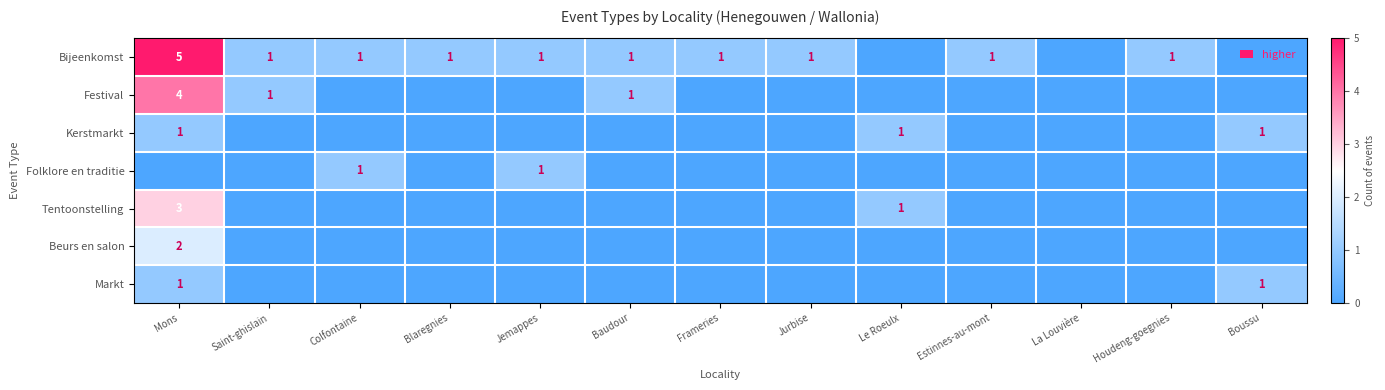

At which category does the chart reach its minimum across all series?

Le Roeulx